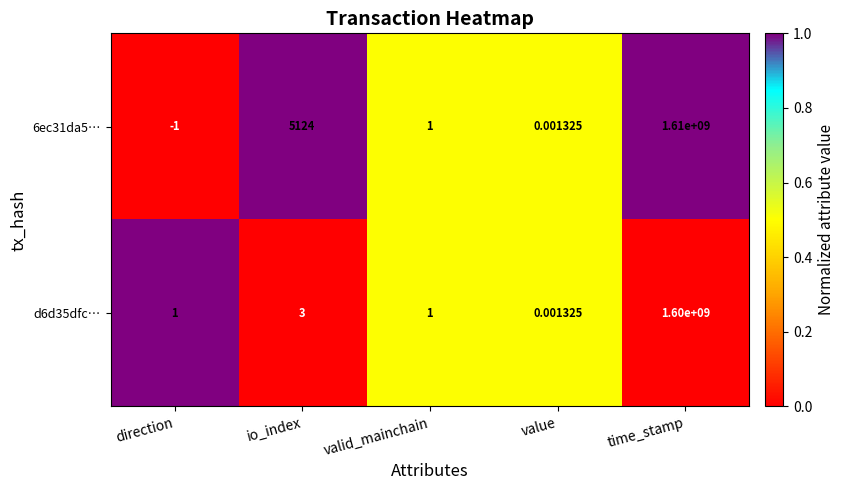

At which label does 6ec31da5… first exceed 1?

io_index